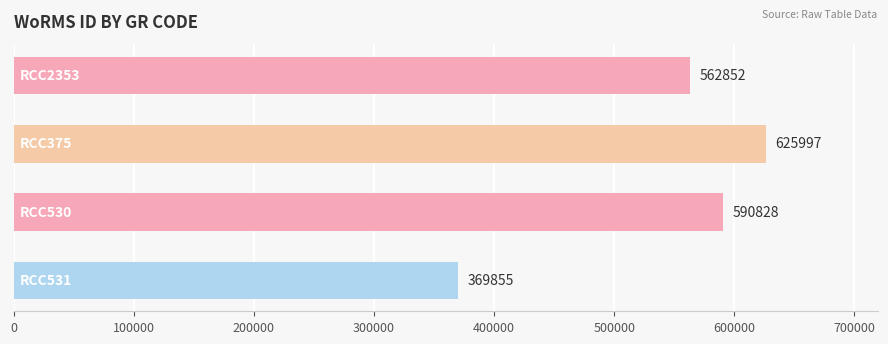

How many values are between 562852 and 625997?

3